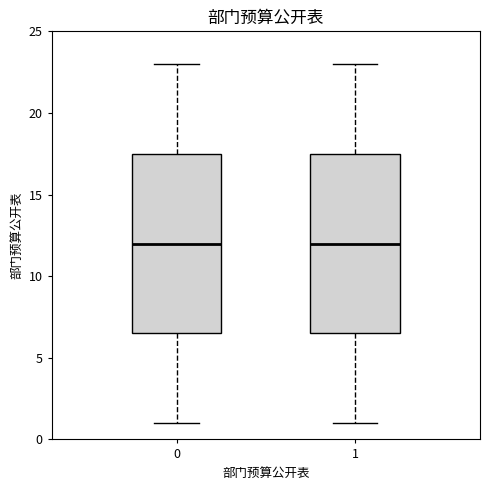

Where does the median line of the box at x = 1 sit on the y-axis? The values are not printed on the chart, so give them approximately, as read against the axis.

12.0